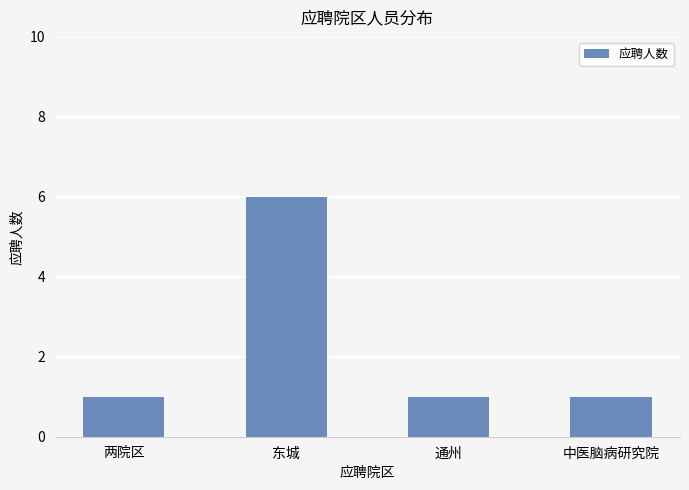

What is the greatest value displayed?

6